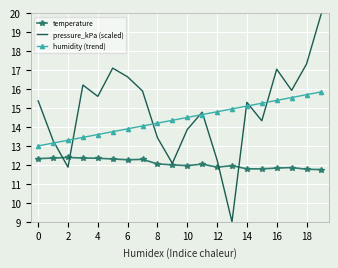

What is the average value of the temperature series?

12.1